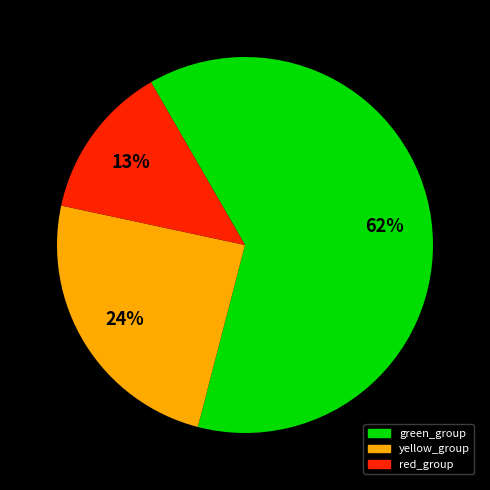

To the nearest percent, what is the difference between the largest and smallest slice percentages?

49%